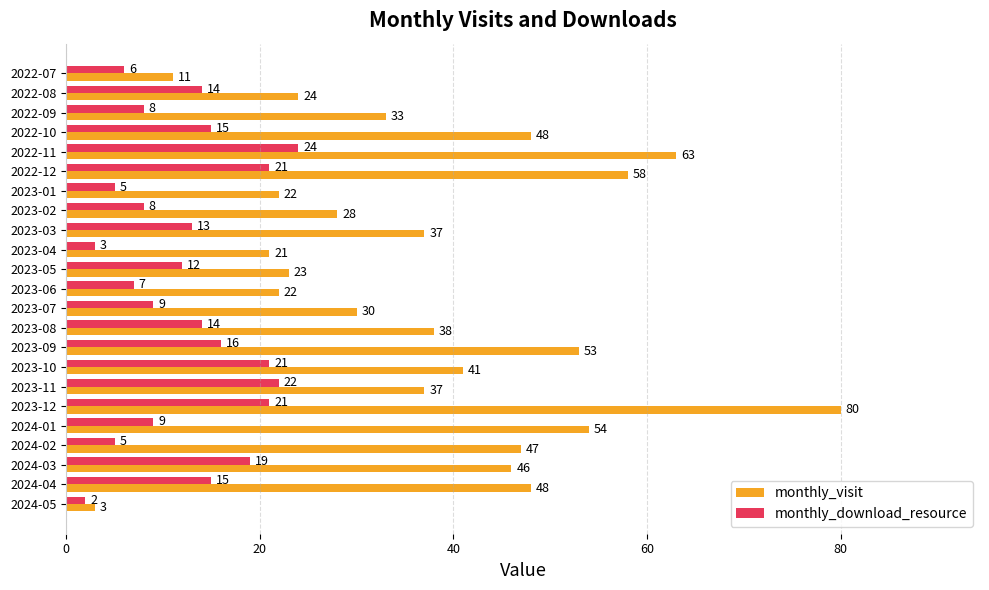

What is the difference between the maximum and minimum values in the monthly_visit series?

77